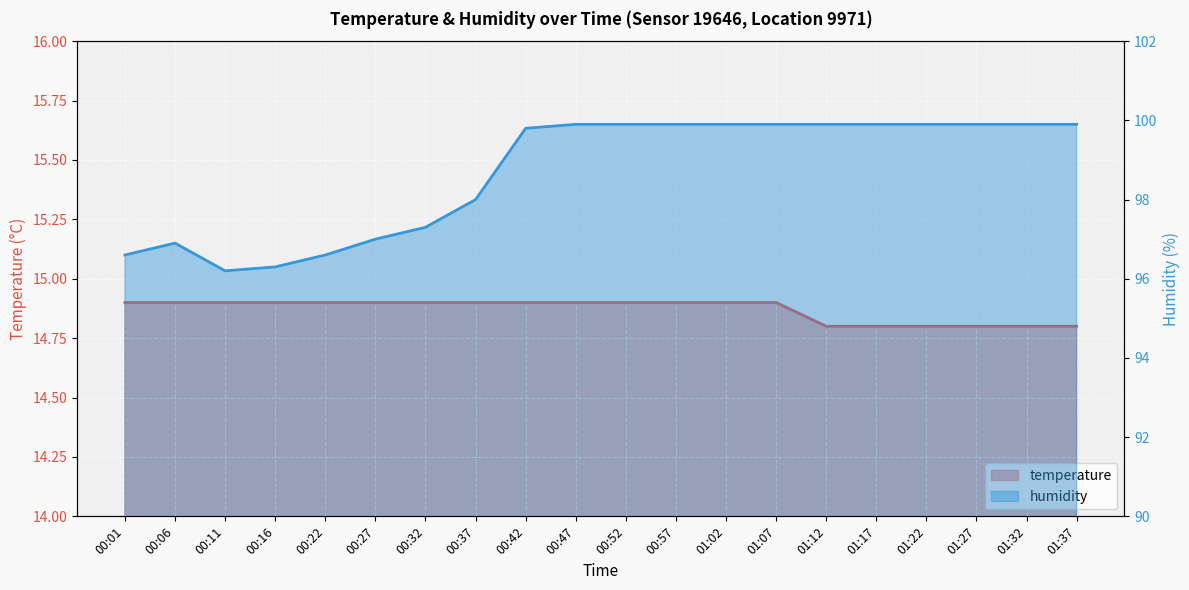

At which label does humidity first exceed 99?

00:42